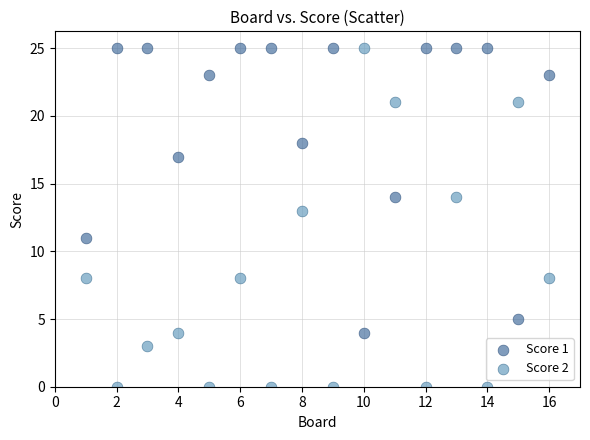

Across all data points, what is the range of Y values (max minus min)?

25